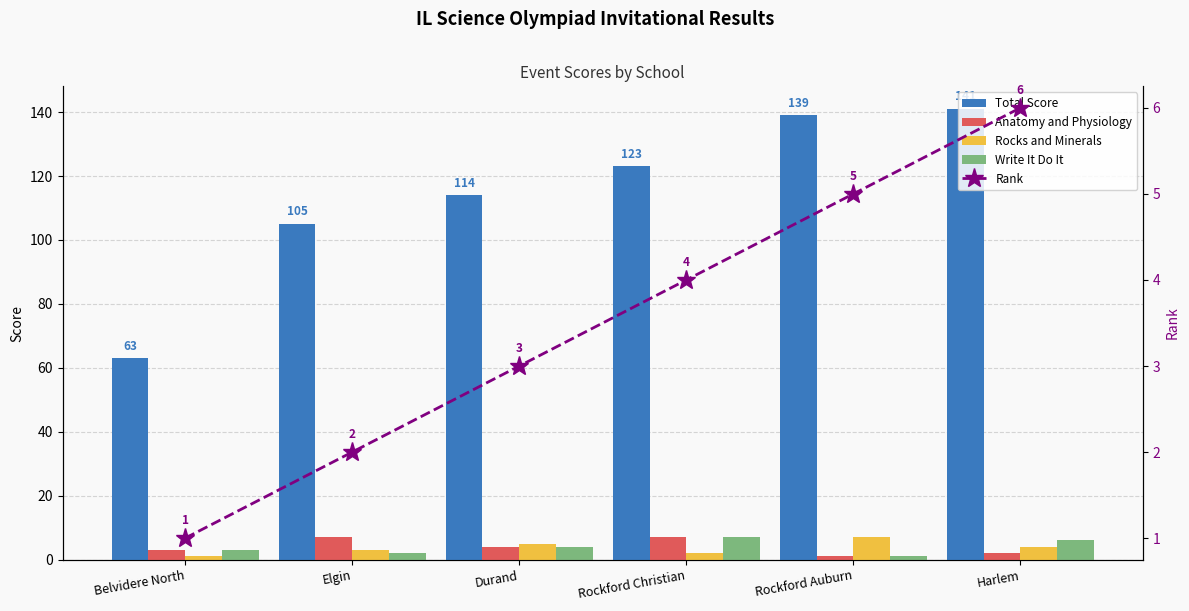

What is the label of the 3rd bar from the right?

Rockford Christian